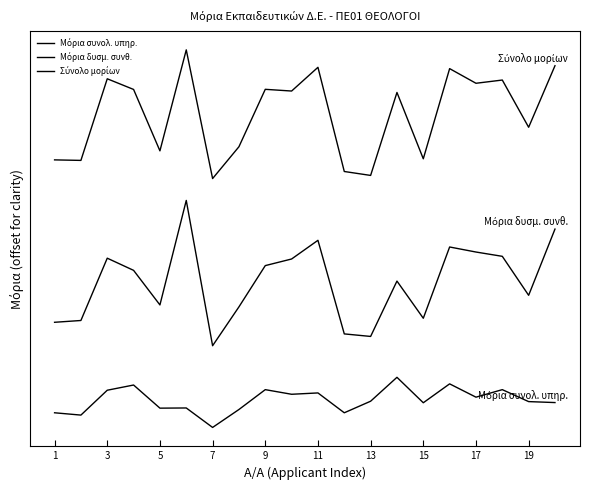

At how many categories does at least one series exceed 386?

9